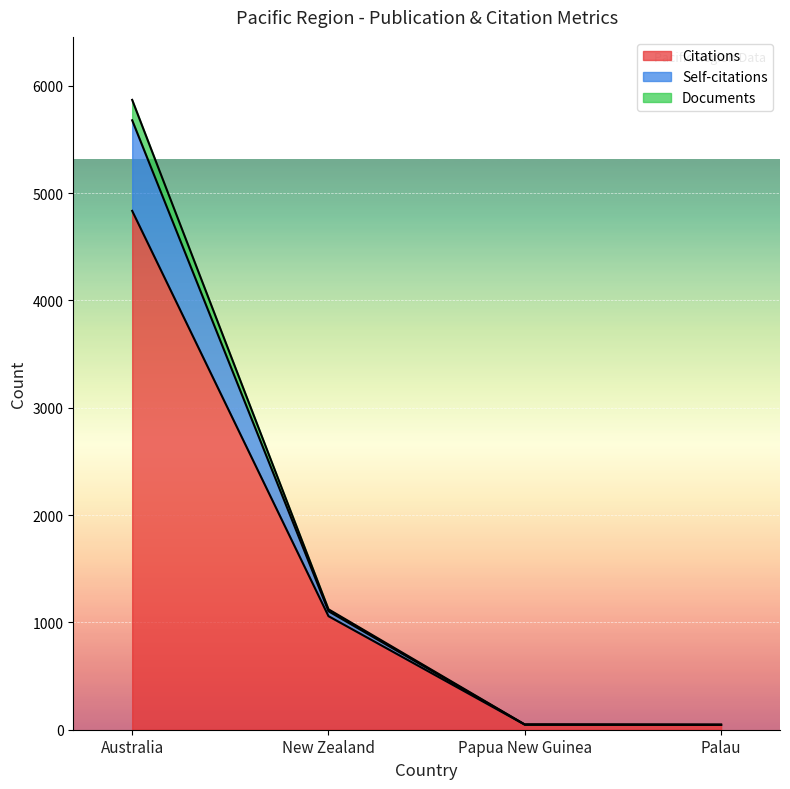

At which label does Citations reach its peak?

Australia